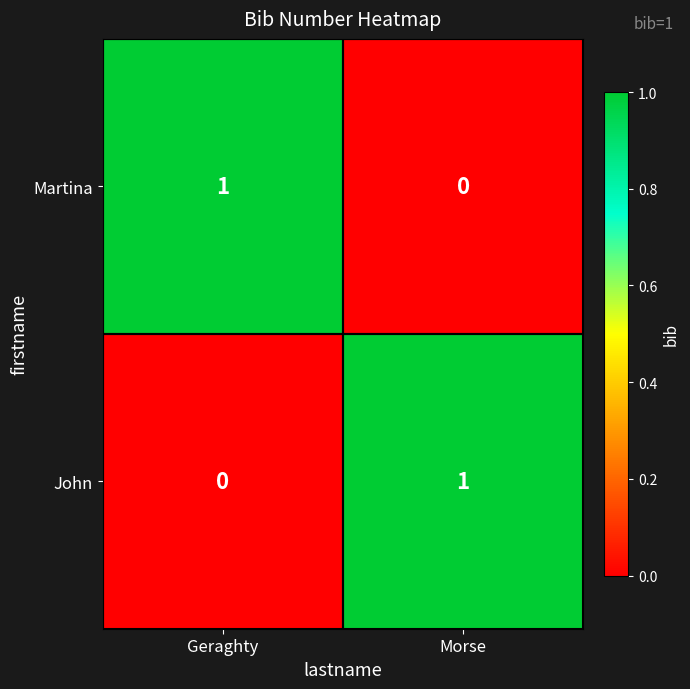

At which label is Martina closest to 0?

Morse